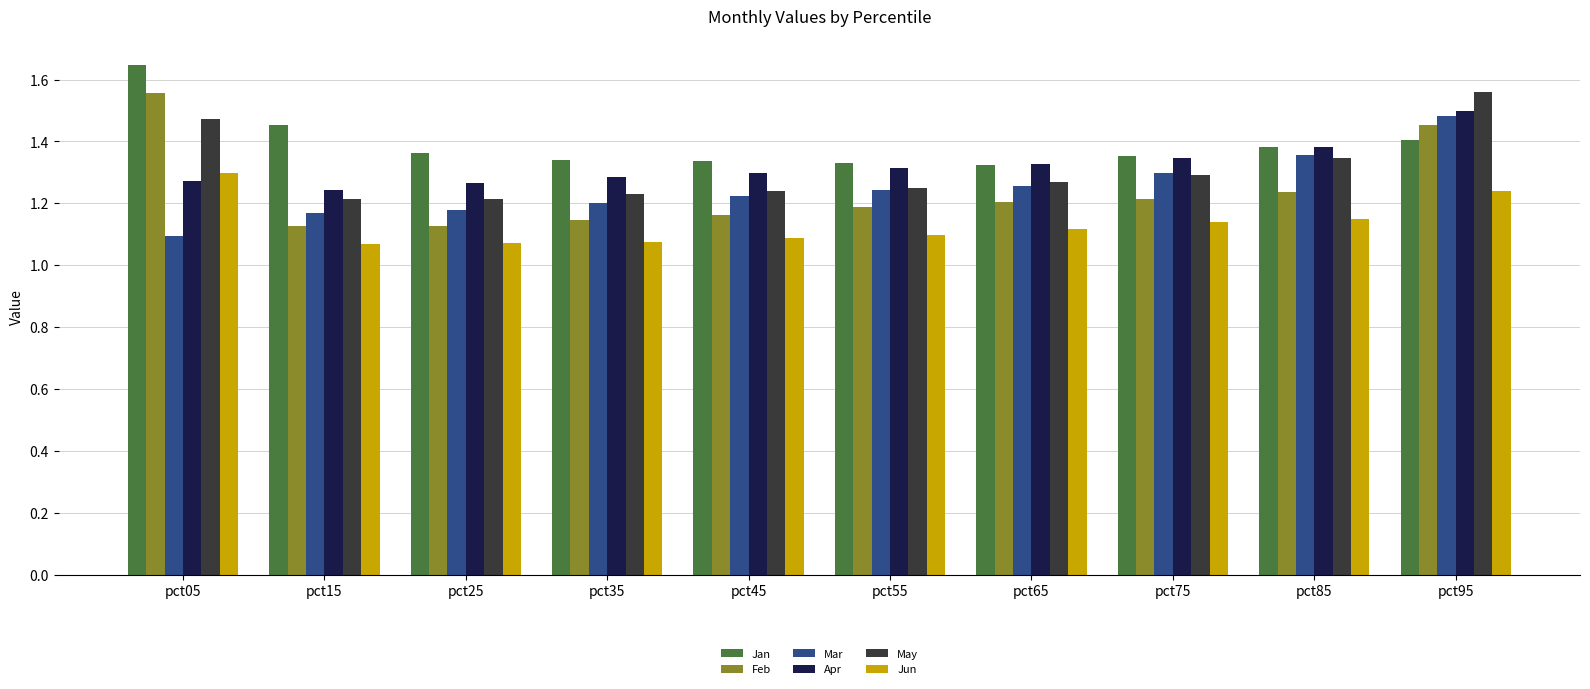

Is the value of Jan at pct85 greater than the value of Jun at pct35?

Yes